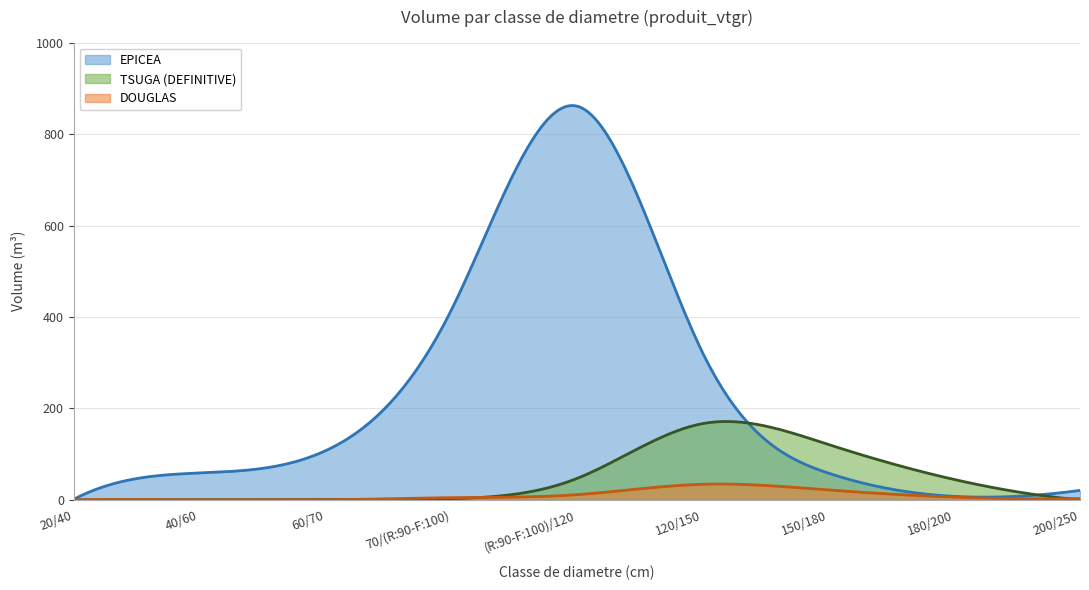

What is the value of the TSUGA (DEFINITIVE) point at the 3rd from the left?

0.7